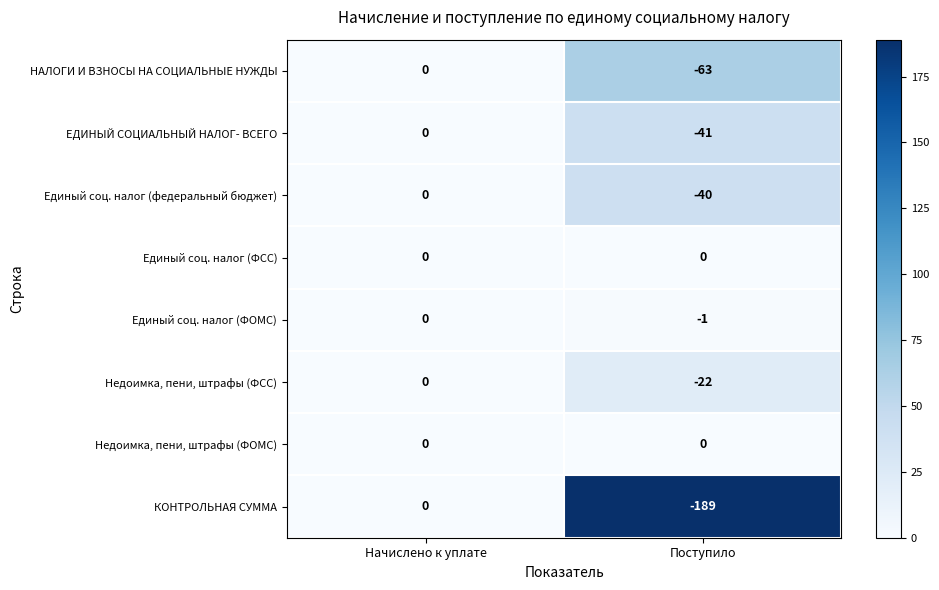

The value of Недоимка, пени, штрафы (ФСС) at Начислено к уплате is 0. True or false?

True